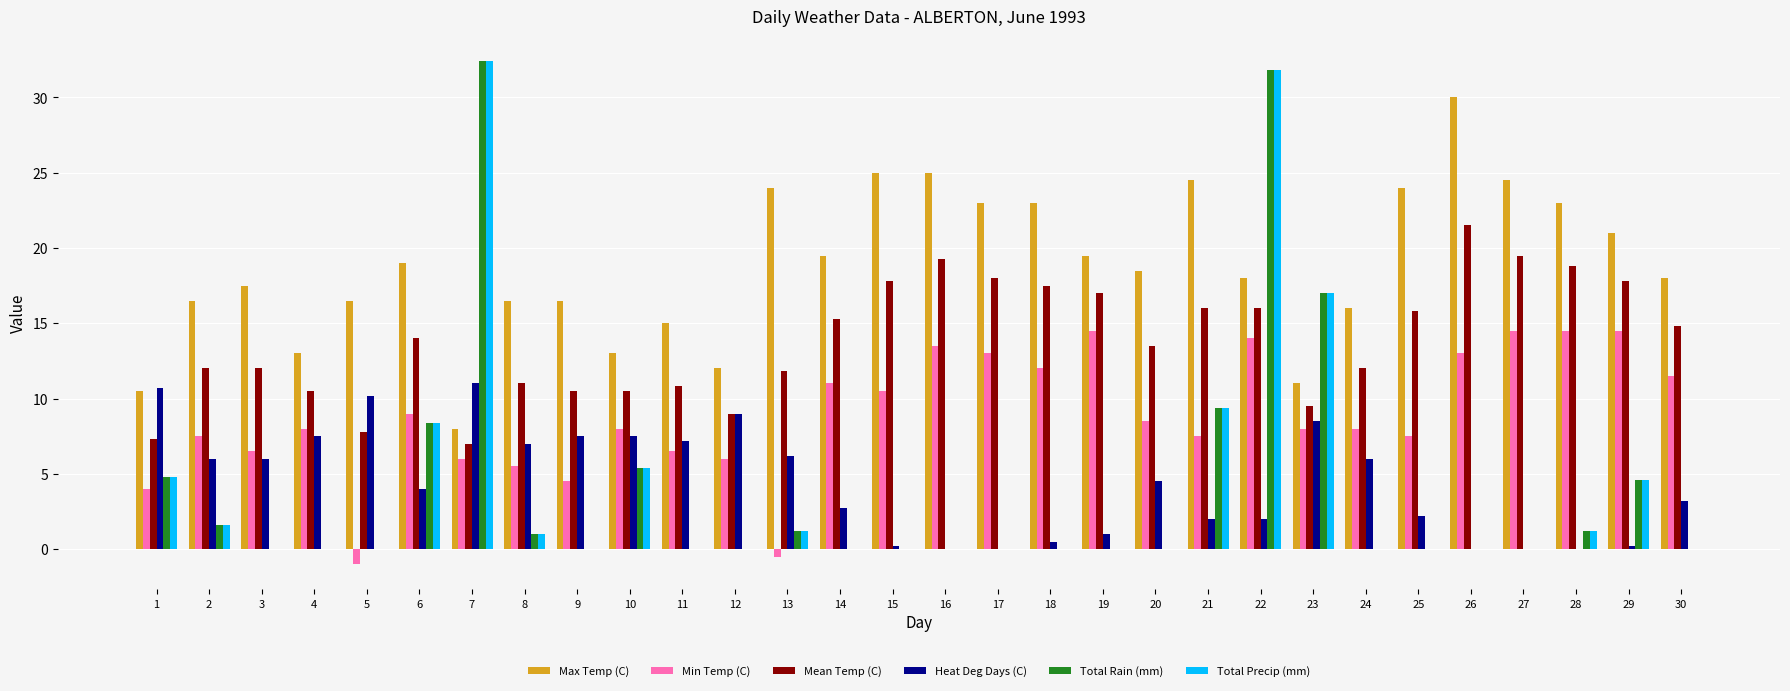

Reading left to right, list all the values displayed in this chart.

Max Temp (C): 10.5	16.5	17.5	13.0	16.5	19.0	8.0	16.5	16.5	13.0	15.0	12.0	24.0	19.5	25.0	25.0	23.0	23.0	19.5	18.5	24.5	18.0	11.0	16.0	24.0	30.0	24.5	23.0	21.0	18.0
Min Temp (C): 4.0	7.5	6.5	8.0	-1.0	9.0	6.0	5.5	4.5	8.0	6.5	6.0	-0.5	11.0	10.5	13.5	13.0	12.0	14.5	8.5	7.5	14.0	8.0	8.0	7.5	13.0	14.5	14.5	14.5	11.5
Mean Temp (C): 7.3	12.0	12.0	10.5	7.8	14.0	7.0	11.0	10.5	10.5	10.8	9.0	11.8	15.3	17.8	19.3	18.0	17.5	17.0	13.5	16.0	16.0	9.5	12.0	15.8	21.5	19.5	18.8	17.8	14.8
Heat Deg Days (C): 10.7	6.0	6.0	7.5	10.2	4.0	11.0	7.0	7.5	7.5	7.2	9.0	6.2	2.7	0.2	0.0	0.0	0.5	1.0	4.5	2.0	2.0	8.5	6.0	2.2	0.0	0.0	0.0	0.2	3.2
Total Rain (mm): 4.8	1.6	0.0	0.0	0.0	8.4	32.4	1.0	0.0	5.4	0.0	0.0	1.2	0.0	0.0	0.0	0.0	0.0	0.0	0.0	9.4	31.8	17.0	0.0	0.0	0.0	0.0	1.2	4.6	0.0
Total Precip (mm): 4.8	1.6	0.0	0.0	0.0	8.4	32.4	1.0	0.0	5.4	0.0	0.0	1.2	0.0	0.0	0.0	0.0	0.0	0.0	0.0	9.4	31.8	17.0	0.0	0.0	0.0	0.0	1.2	4.6	0.0